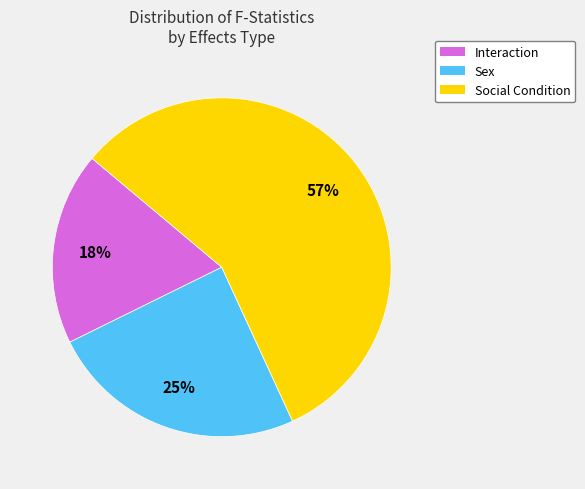

Rank the categories by value from lowest to highest.

Interaction, Sex, Social Condition